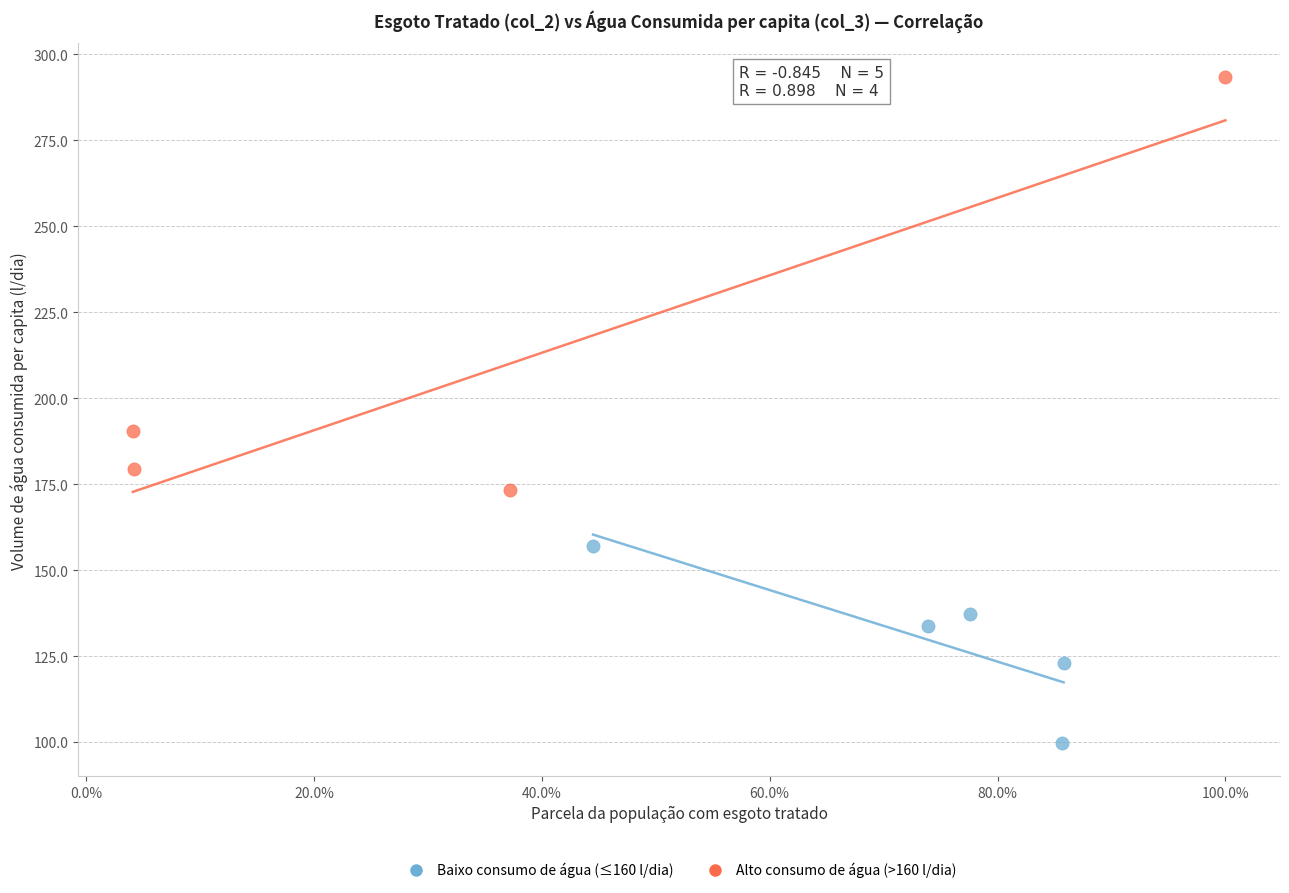

Which series has the largest Y range (max minus min)?

Alto consumo de água (>160 l/dia)